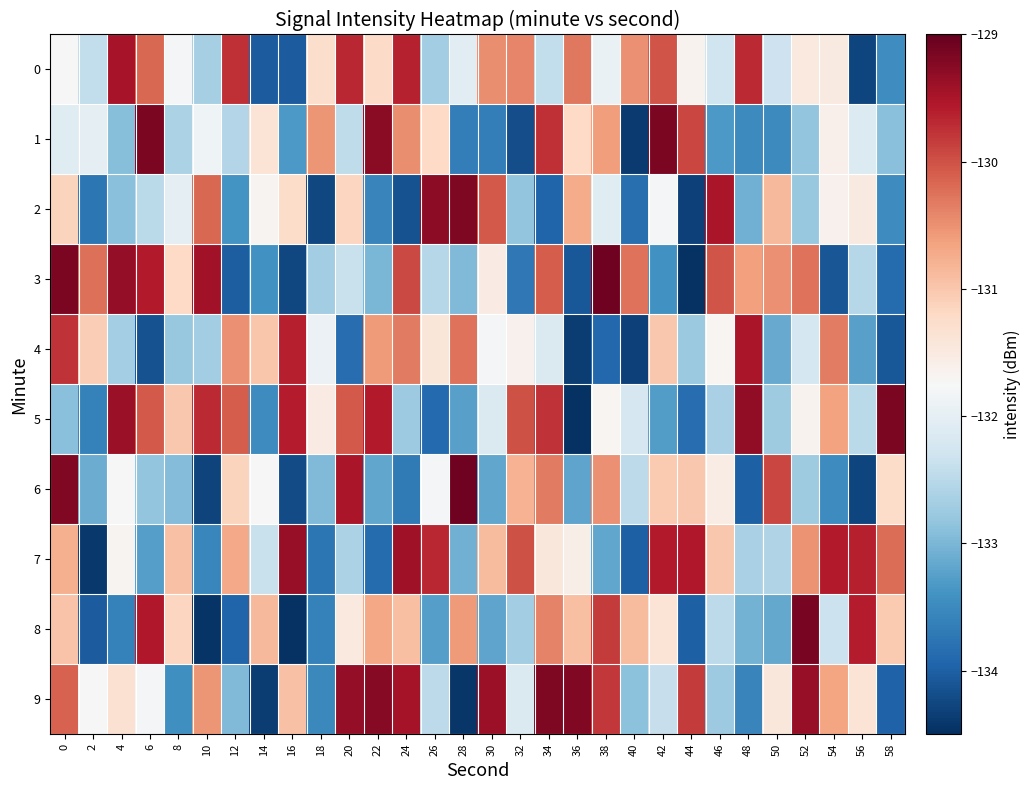

What is the minimum value shown in the chart?

-134.5